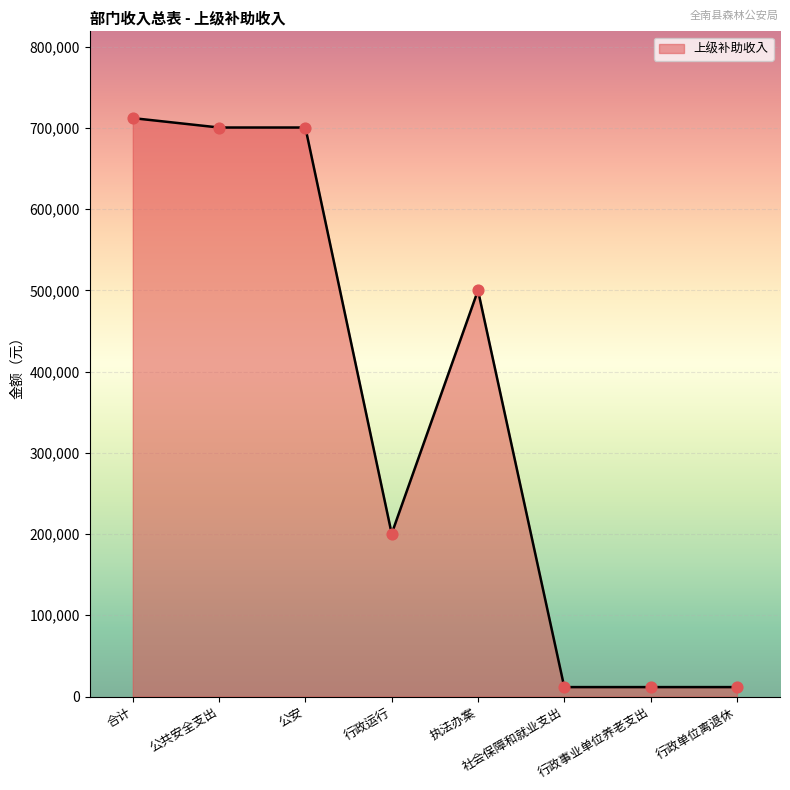

Which has a higher value, 合计 or 公共安全支出?

合计